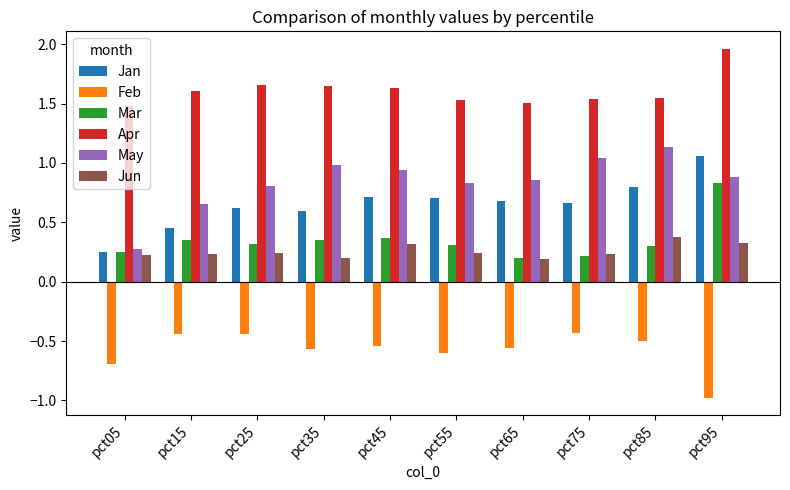

True or false: Feb has a value of -0.9 at pct35.

False